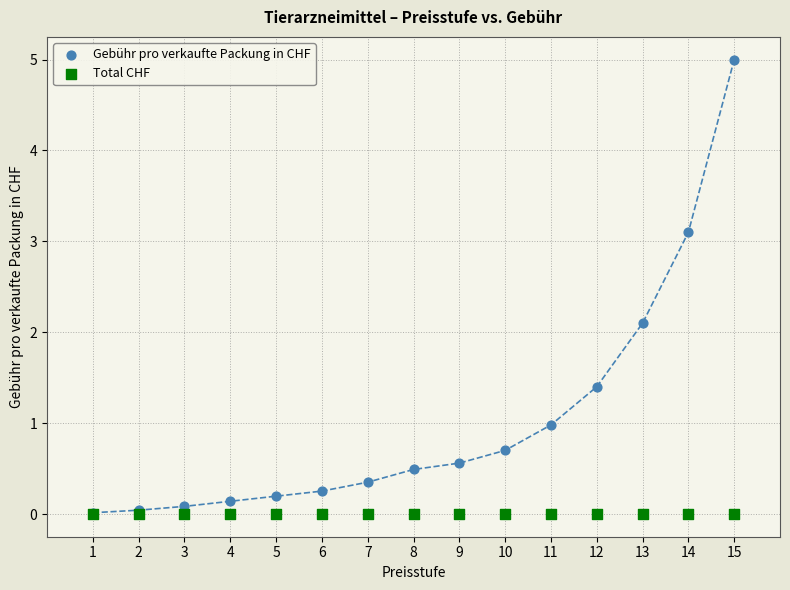

In the Gebühr pro verkaufte Packung in CHF series, what Y value is closest to 2?

2.1